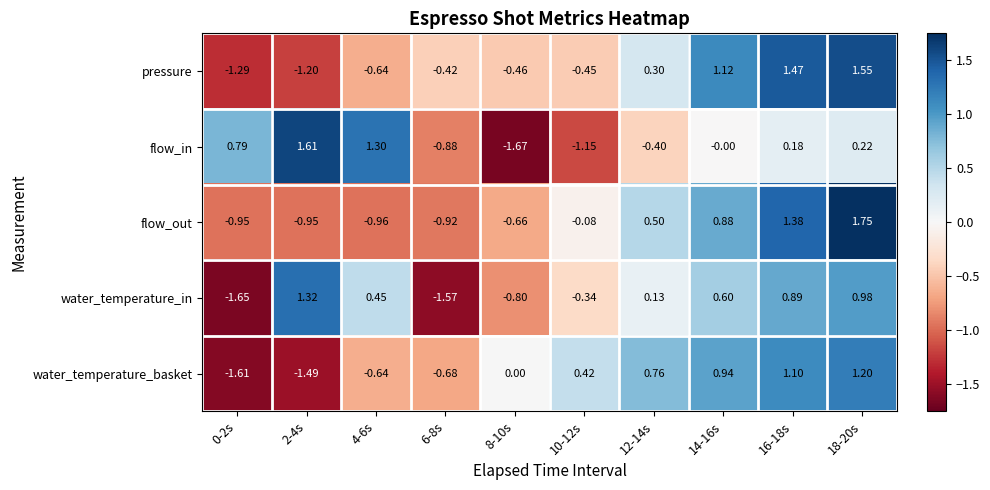

Which series has the largest range (max minus min)?

flow_in